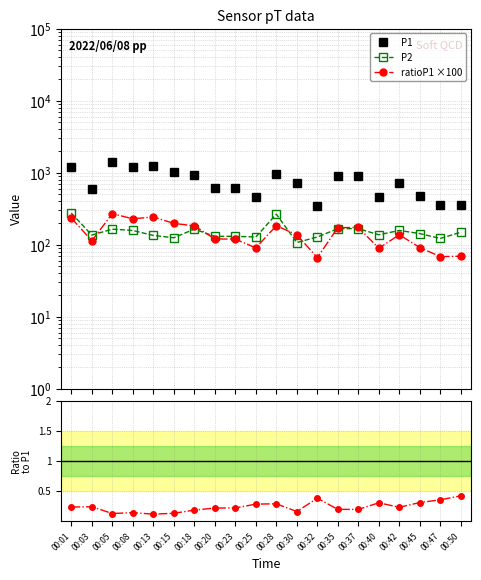

Count the number of categories in the chart.

20